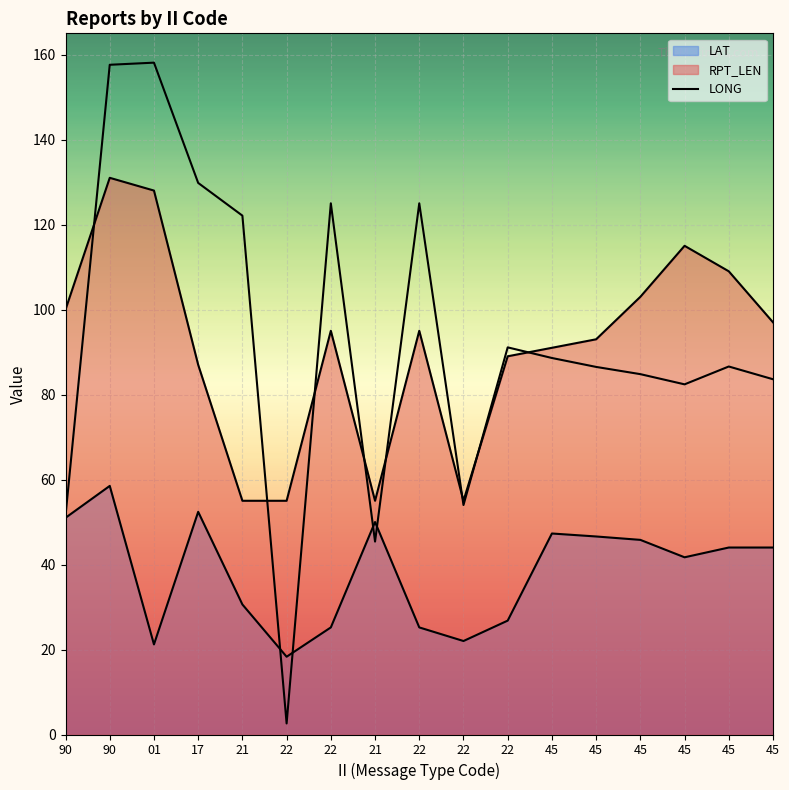

True or false: the data shows 138.1 at 45.

False